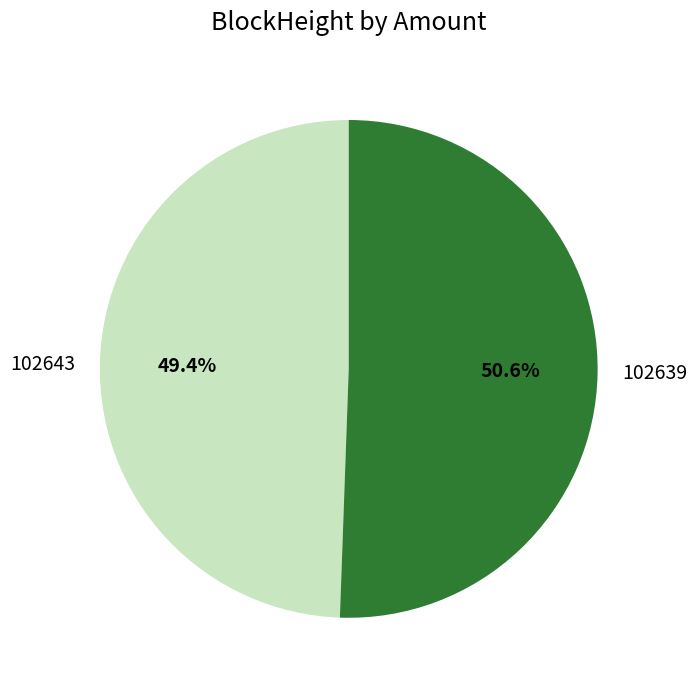

How many segments does this pie chart have?

2